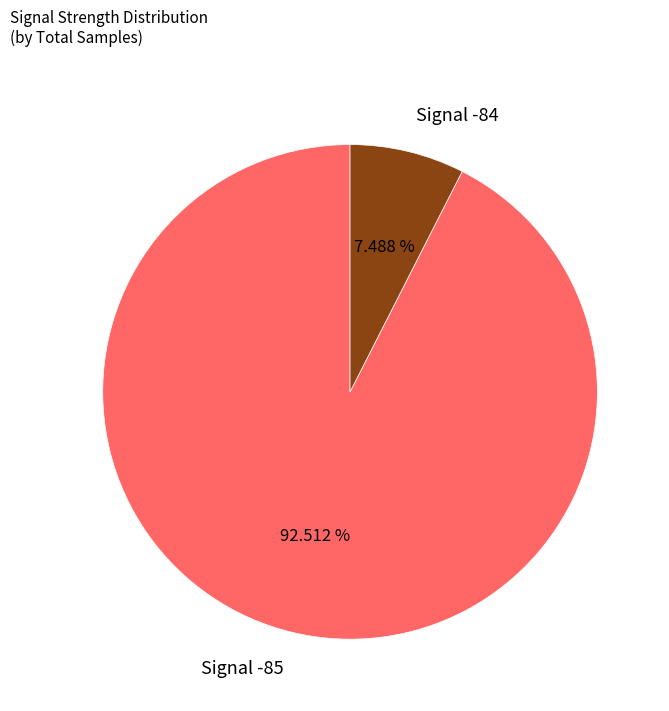

Do Signal -85 and Signal -84 together represent more than half of the pie?

Yes